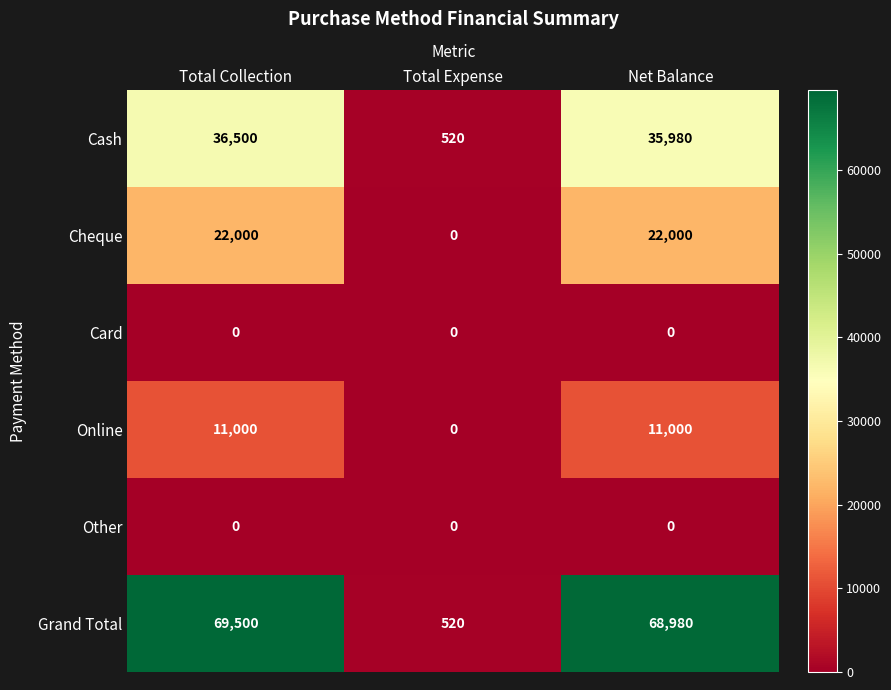

The Grand Total series shows 520 at Total Expense. True or false?

True